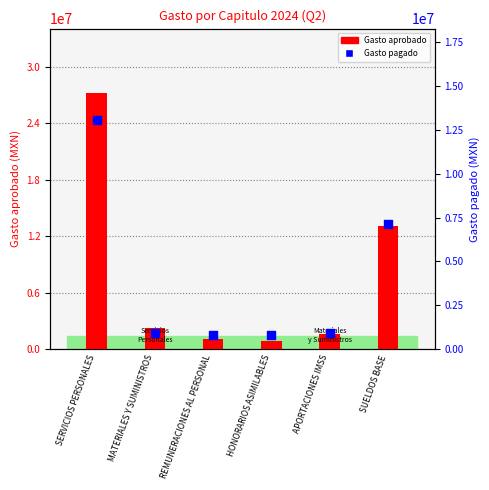

Is the value of Gasto aprobado at SERVICIOS PERSONALES greater than the value of Gasto pagado at HONORARIOS ASIMILABLES?

Yes